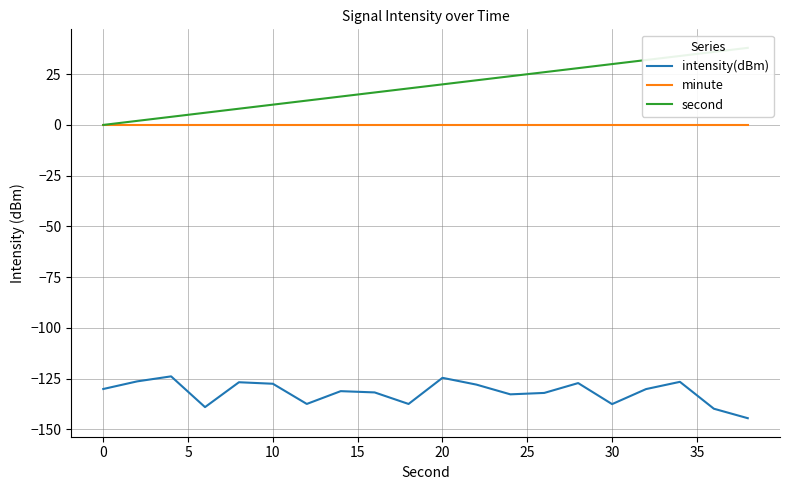

Does the chart display data point markers on the line(s)?

No